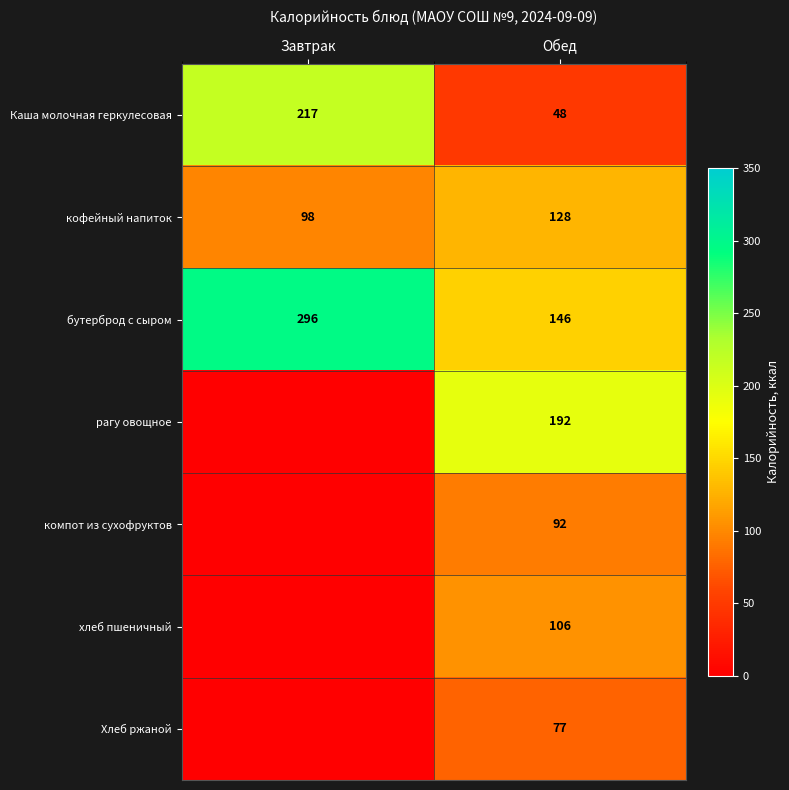

At Обед, list the series in order from smallest to largest.

Каша молочная геркулесовая, Хлеб ржаной, компот из сухофруктов, хлеб пшеничный, кофейный напиток, бутерброд с сыром, рагу овощное